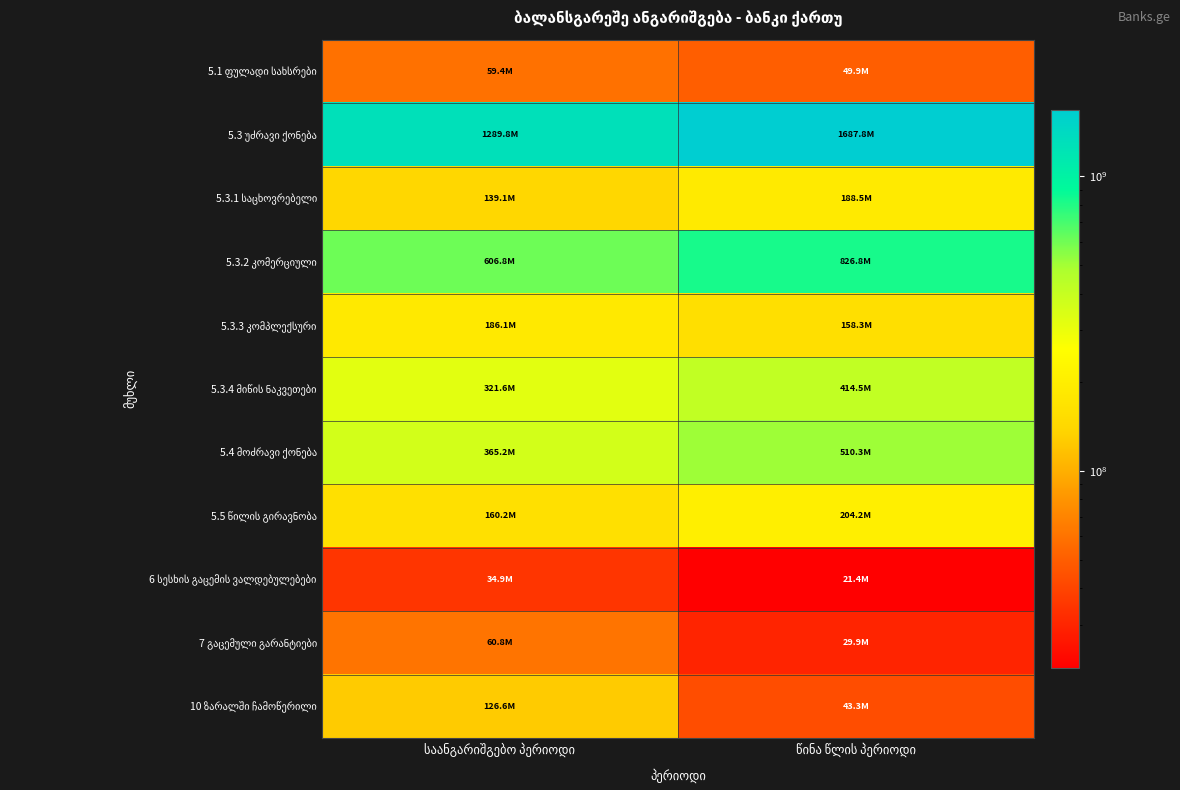

What is the smallest value displayed?

21377328.8